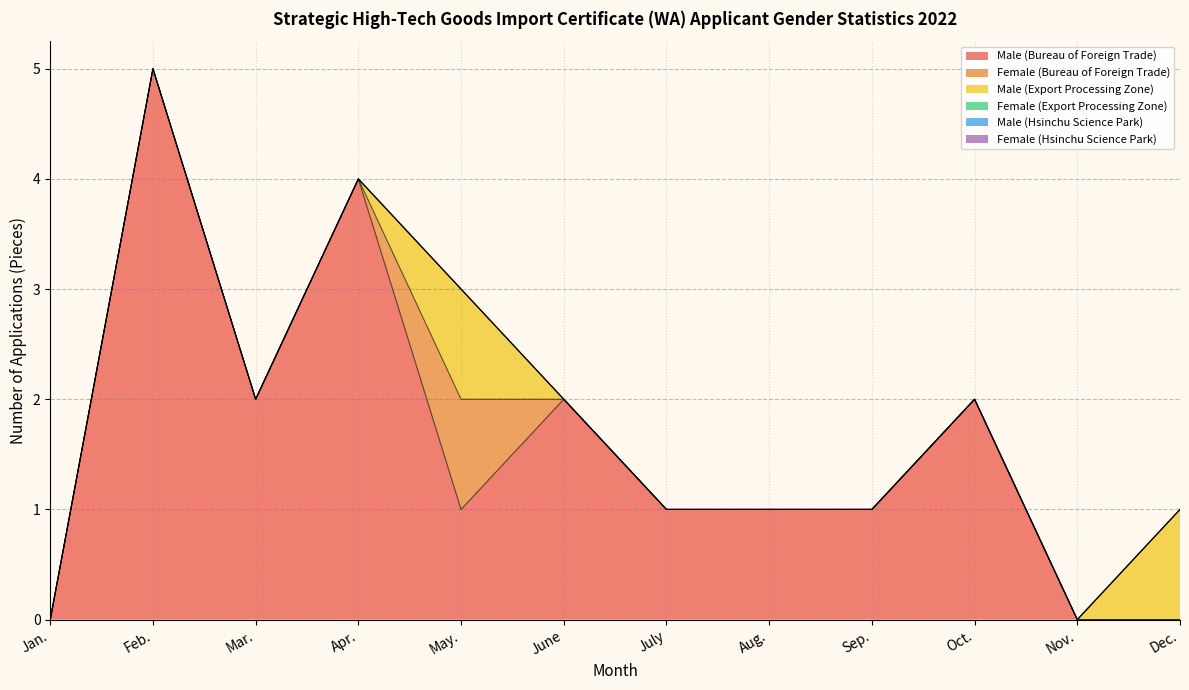

Reading left to right, list all the values displayed in this chart.

Male (Bureau of Foreign Trade): Jan.=0	Feb.=5	Mar.=2	Apr.=4	May.=1	June=2	July=1	Aug.=1	Sep.=1	Oct.=2	Nov.=0	Dec.=0
Female (Bureau of Foreign Trade): Jan.=0	Feb.=0	Mar.=0	Apr.=0	May.=1	June=0	July=0	Aug.=0	Sep.=0	Oct.=0	Nov.=0	Dec.=0
Male (Export Processing Zone): Jan.=0	Feb.=0	Mar.=0	Apr.=0	May.=1	June=0	July=0	Aug.=0	Sep.=0	Oct.=0	Nov.=0	Dec.=1
Female (Export Processing Zone): Jan.=0	Feb.=0	Mar.=0	Apr.=0	May.=0	June=0	July=0	Aug.=0	Sep.=0	Oct.=0	Nov.=0	Dec.=0
Male (Hsinchu Science Park): Jan.=0	Feb.=0	Mar.=0	Apr.=0	May.=0	June=0	July=0	Aug.=0	Sep.=0	Oct.=0	Nov.=0	Dec.=0
Female (Hsinchu Science Park): Jan.=0	Feb.=0	Mar.=0	Apr.=0	May.=0	June=0	July=0	Aug.=0	Sep.=0	Oct.=0	Nov.=0	Dec.=0